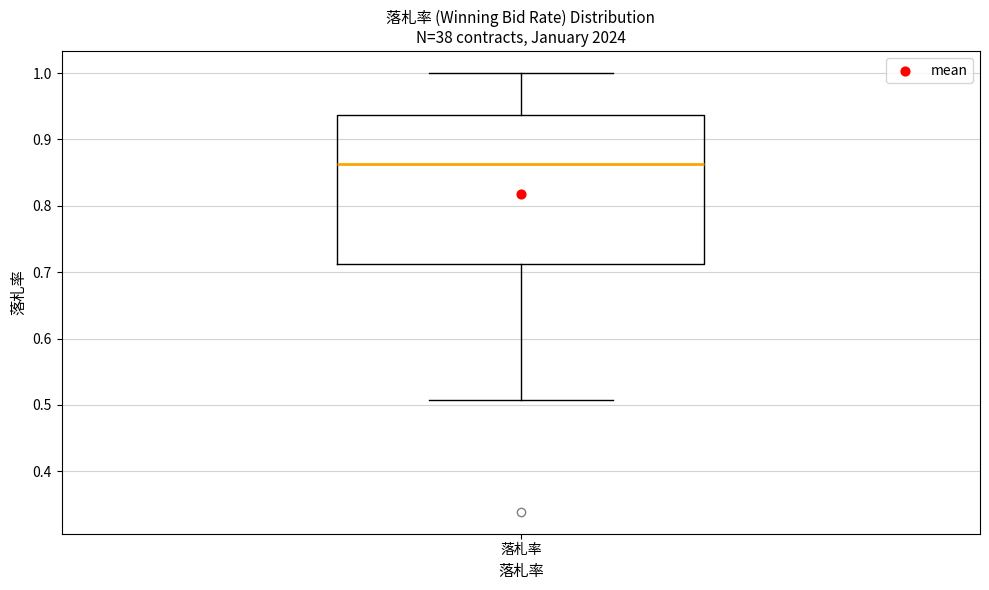

Read this box plot against the y-axis: the position of the median line, the range covered by the box, and the ends of both whiskers. The values are not printed on the chart, so give them approximately, as read against the axis.

median 0.86, box 0.71 to 0.94, whiskers 0.51 to 1.00